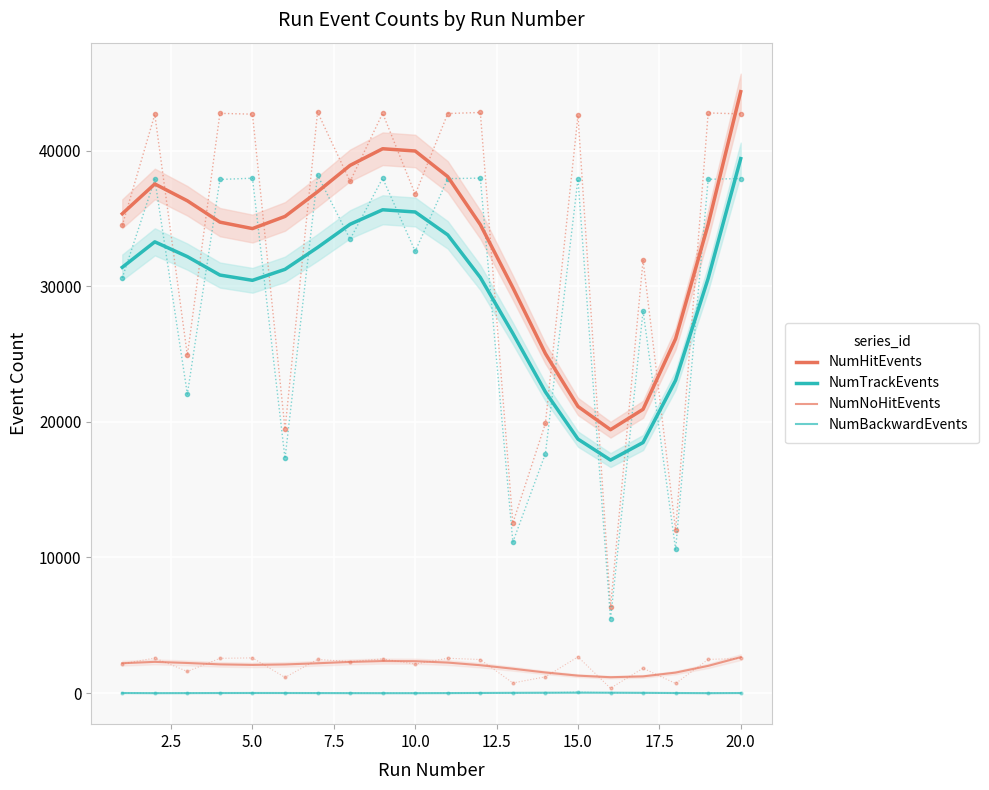

Reading left to right, what are all the values shown in this chart?

NumHitEvents: 35346.5	37542.5	36301.8	34727.6	34252.2	35148.1	36967.8	38914.4	40139.7	39973.2	38079.3	34544.4	29893.1	25033.9	21133.7	19422.2	20925.2	26127.7	34565.6	44347.1
NumTrackEvents: 31396.3	33274.0	32184.9	30825.6	30436.3	31246.4	32858.4	34571.0	35639.7	35476.3	33786.9	30647.9	26520.6	22204.4	18728.3	17180.5	18476.7	23067.0	30580.8	39410.1
NumNoHitEvents: 2200.3	2301.8	2218.4	2117.1	2075.9	2110.7	2198.7	2297.5	2360.7	2351.1	2248.2	2054.2	1794.8	1517.5	1285.5	1168.6	1230.1	1510.2	2006.0	2647.5
NumBackwardEvents: 4.4	-4.8	-1.4	4.0	6.6	5.3	1.2	-3.2	-5.8	-4.9	0.1	8.4	18.1	26.5	30.5	28.0	18.4	4.8	-5.0	3.8